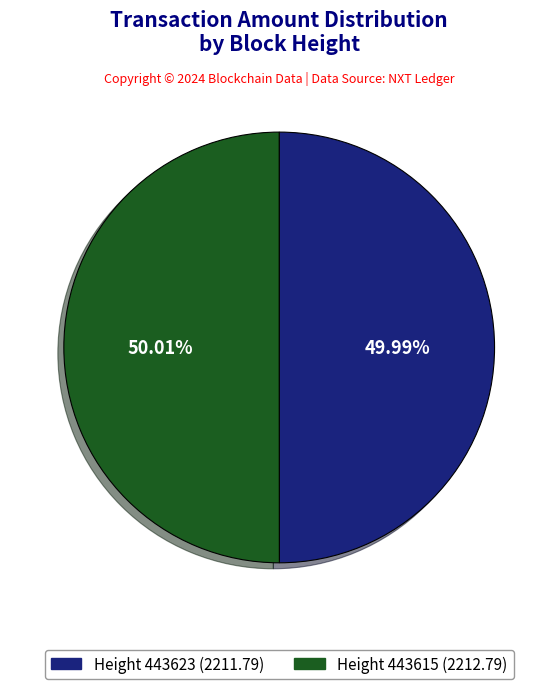

Do Height 443623 (2211.79) and Height 443615 (2212.79) together represent more than half of the pie?

Yes